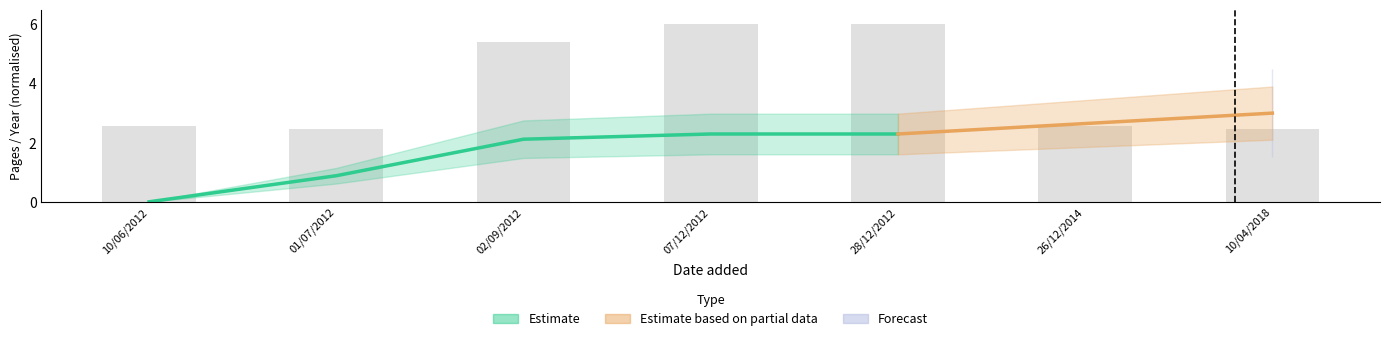

Is it true that the value at 10/06/2012 is 1.4?

False